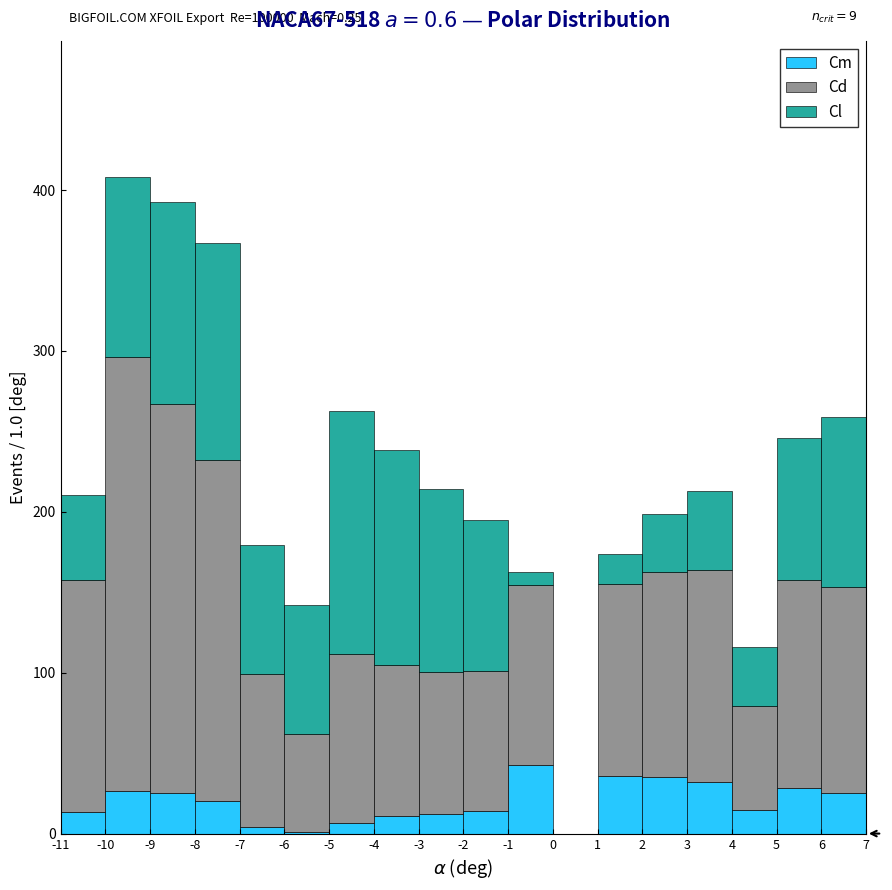

Which range on the x-axis has the tallest stacked bar (by total height)?

-10 to -9